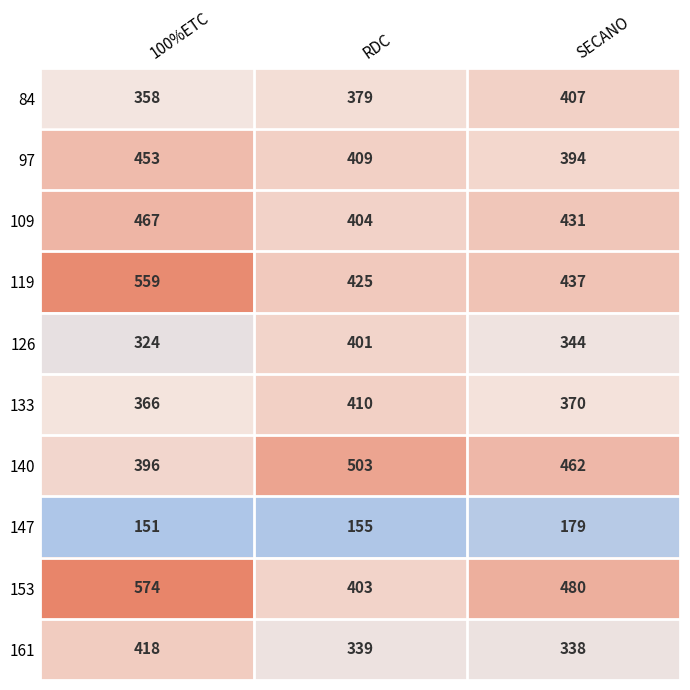

Read the 97 value at SECANO, to the nearest 10.

390